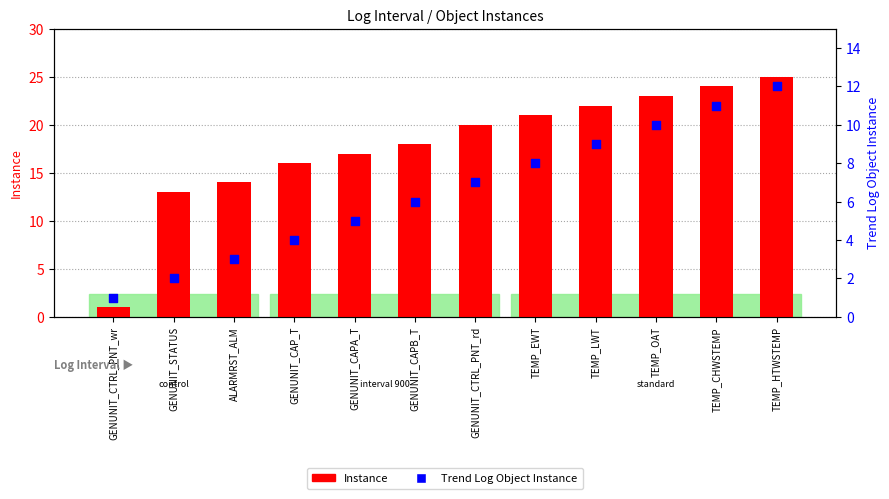

What is the total value across all series at TEMP_HTWSTEMP?

37